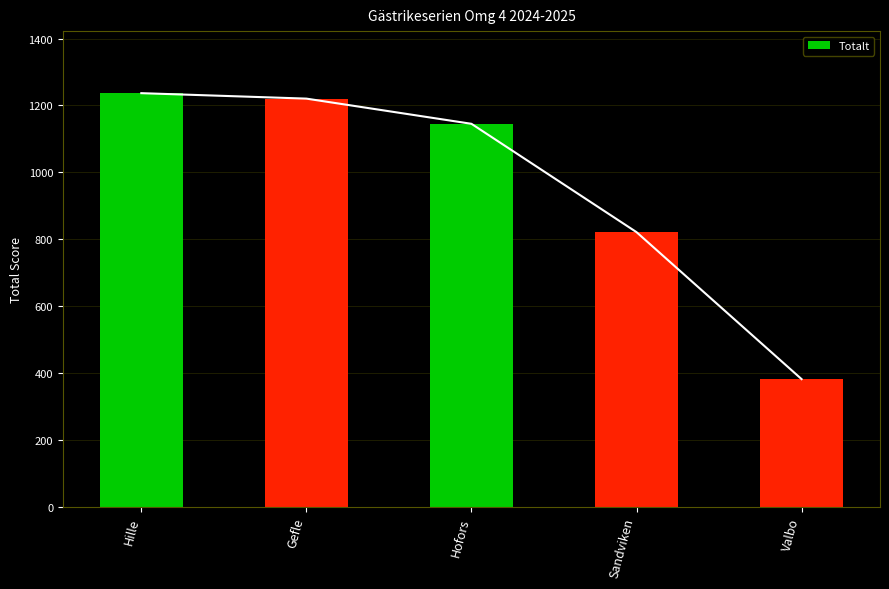

What is the change in value from Hofors to Sandviken?

-323.9